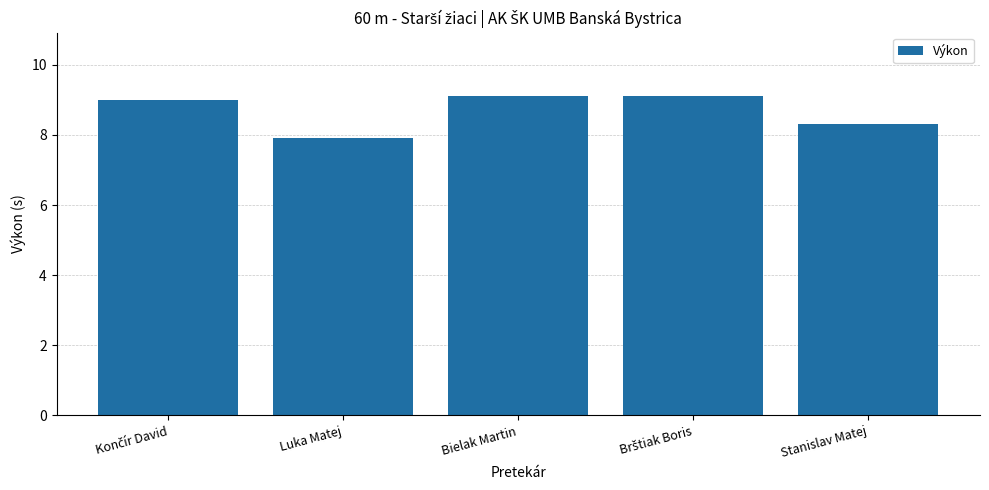

What is the difference between the maximum and minimum values?

1.2